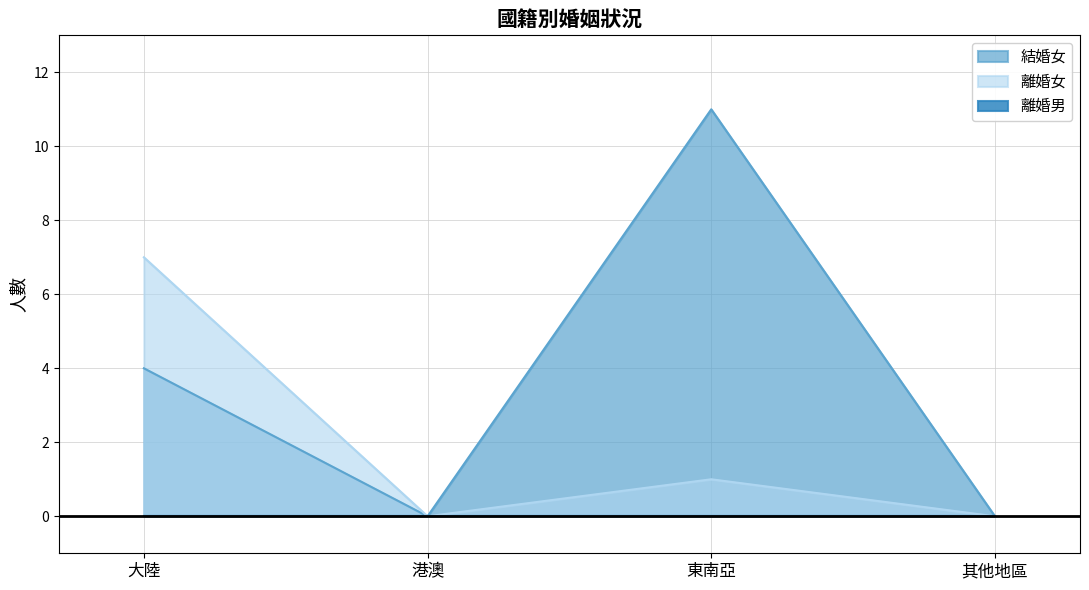

At which label does 結婚女 first exceed 4?

東南亞